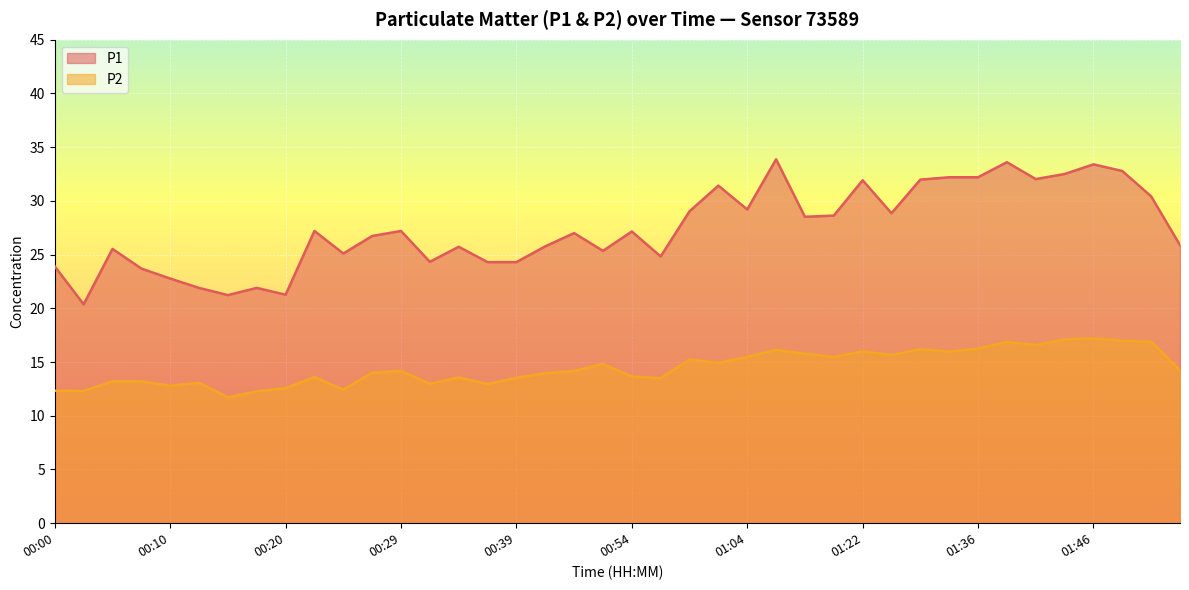

Where is the first local minimum for P1?

00:03